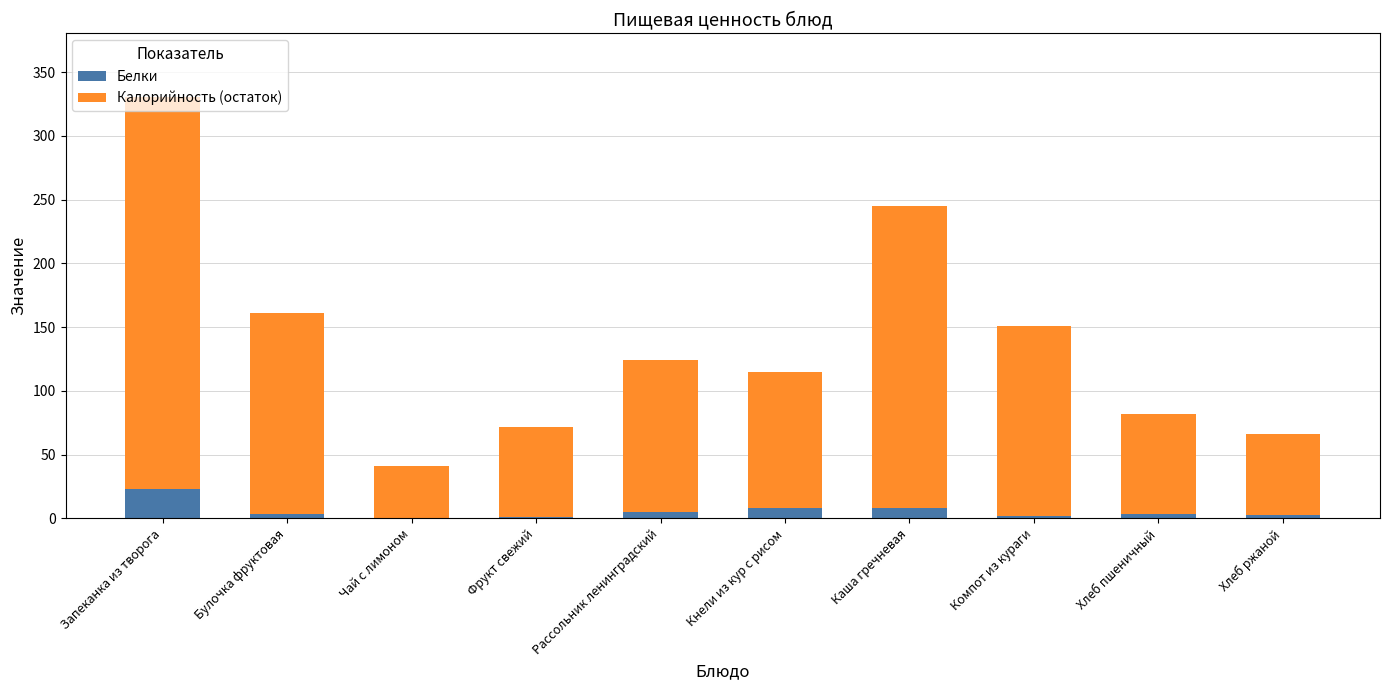

At which label does Белки reach its peak?

Запеканка из творога